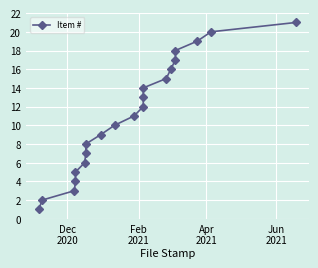

Which label corresponds to the smallest value in the chart?

Dec
2020